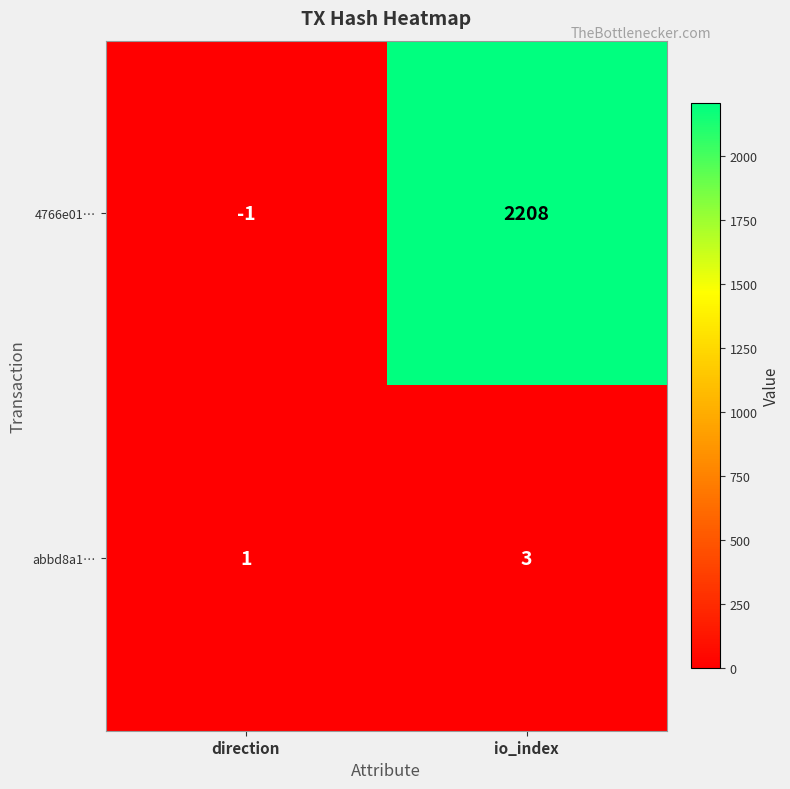

Which series has the largest total across all categories?

4766e01…